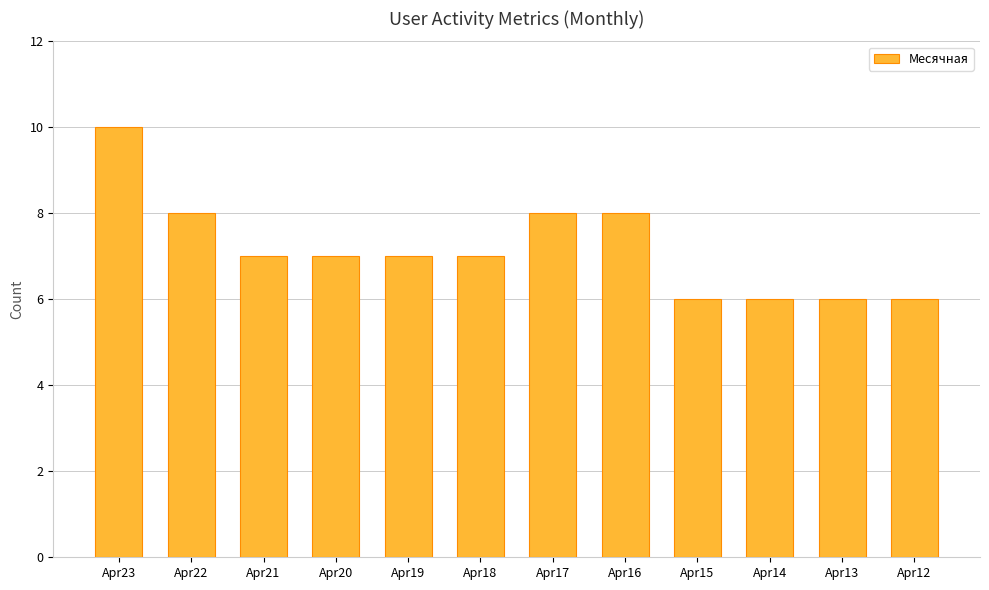

What is the change in value from Apr20 to Apr13?

-1